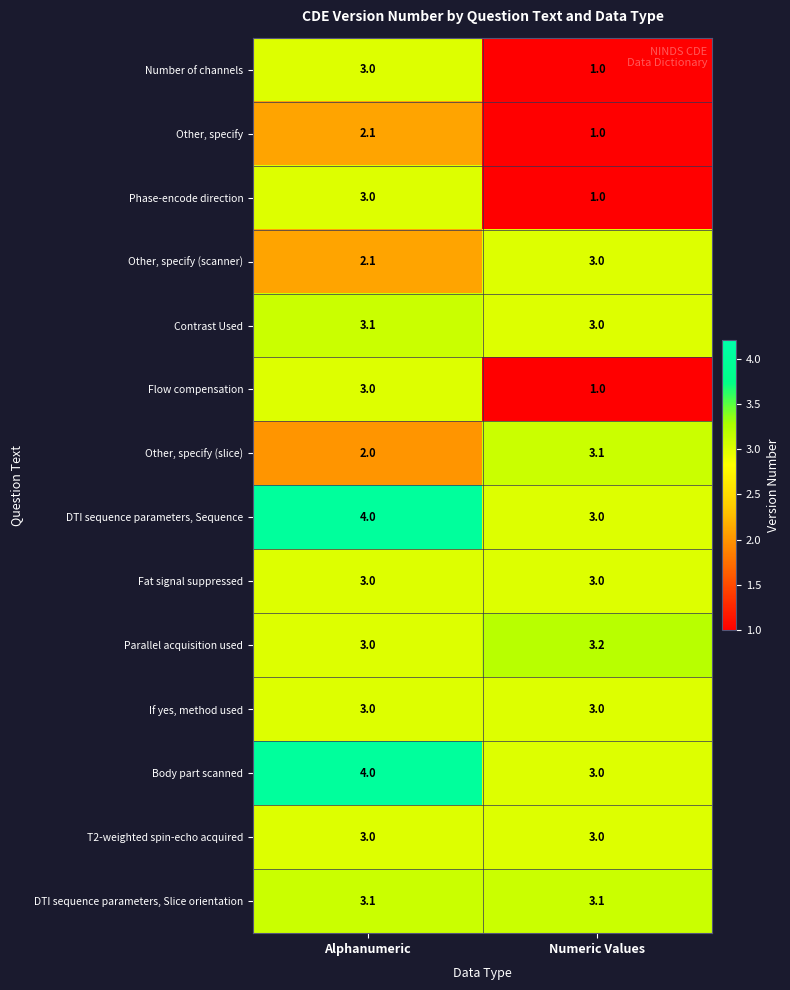

Reading left to right, what are all the values shown in this chart?

Number of channels: 3.0	1.0
Other, specify: 2.1	1.0
Phase-encode direction: 3.0	1.0
Other, specify (scanner): 2.1	3.0
Contrast Used: 3.1	3.0
Flow compensation: 3.0	1.0
Other, specify (slice): 2.0	3.1
DTI sequence parameters, Sequence: 4.0	3.0
Fat signal suppressed: 3.0	3.0
Parallel acquisition used: 3.0	3.2
If yes, method used: 3.0	3.0
Body part scanned: 4.0	3.0
T2-weighted spin-echo acquired: 3.0	3.0
DTI sequence parameters, Slice orientation: 3.1	3.1